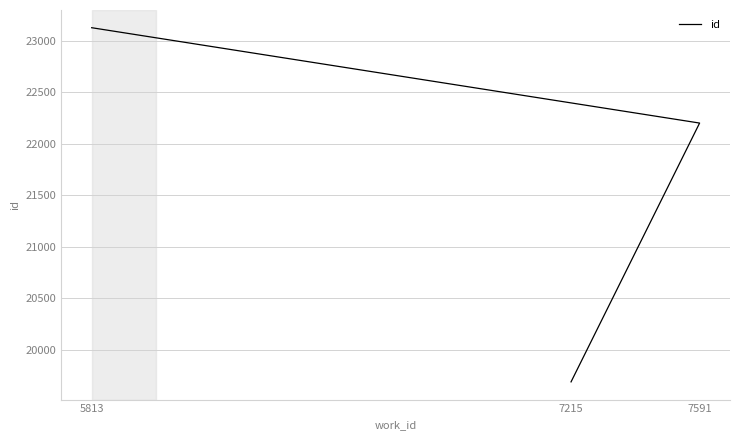

List the labels in order of value, largest first.

5813, 7591, 7215